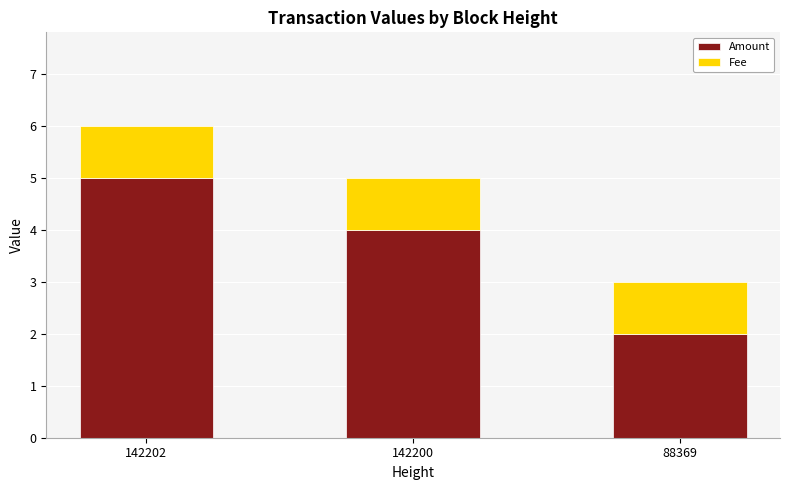

Rank the categories by Amount value from highest to lowest.

142202, 142200, 88369